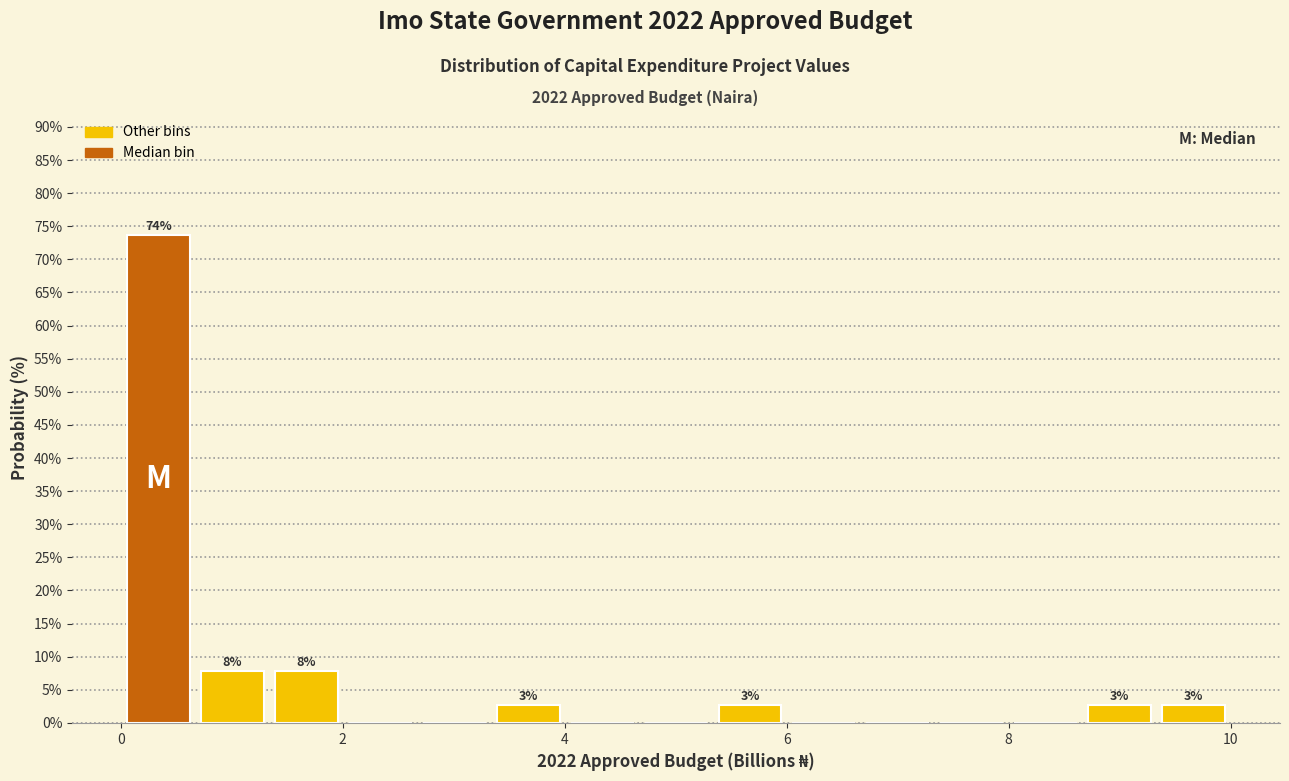

Read against the x-axis, roughly where is the centre of the tallest bar?

0.4